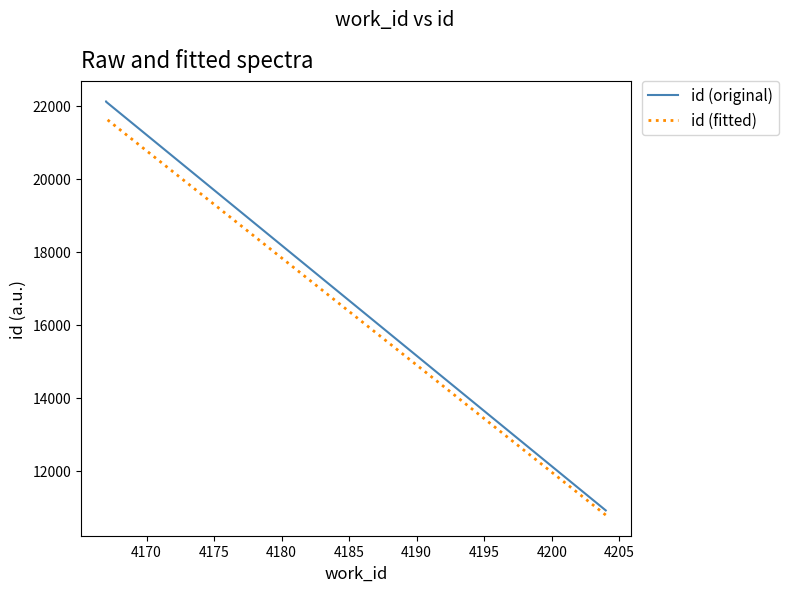

What is the greatest value displayed?

22110.0